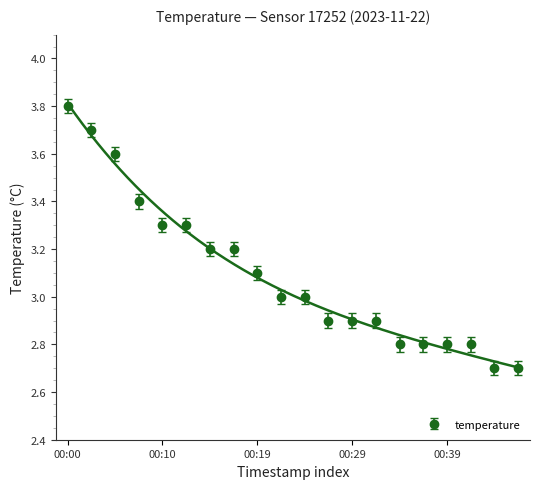

What is the ratio of the value at 00:22 to the value at 00:19?

1.0